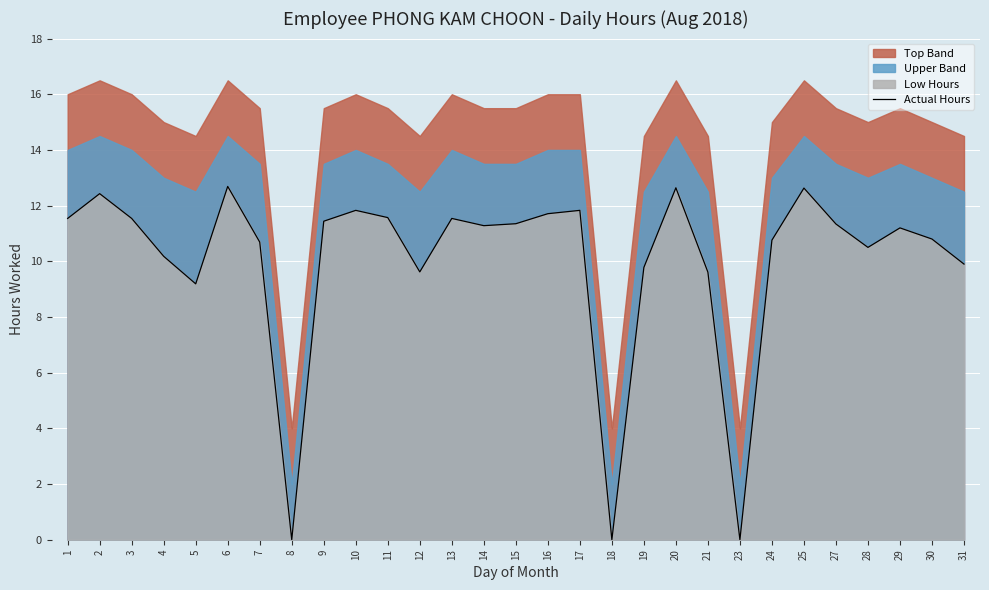

At which label does the data first exceed 11?

1